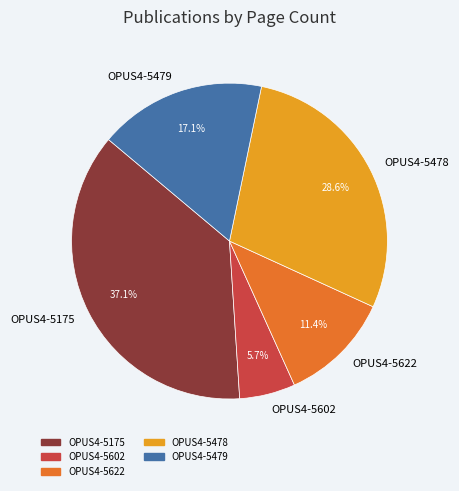

Which slice is the smallest?

OPUS4-5602